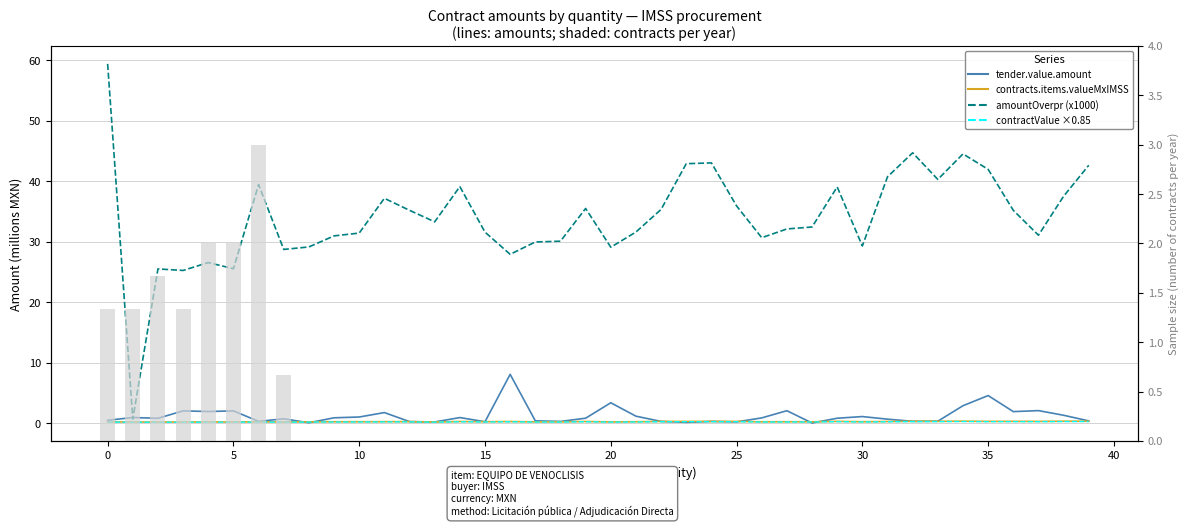

Count the contracts.items.valueMxIMSS (dashed) values in the range 0 to 1.

40